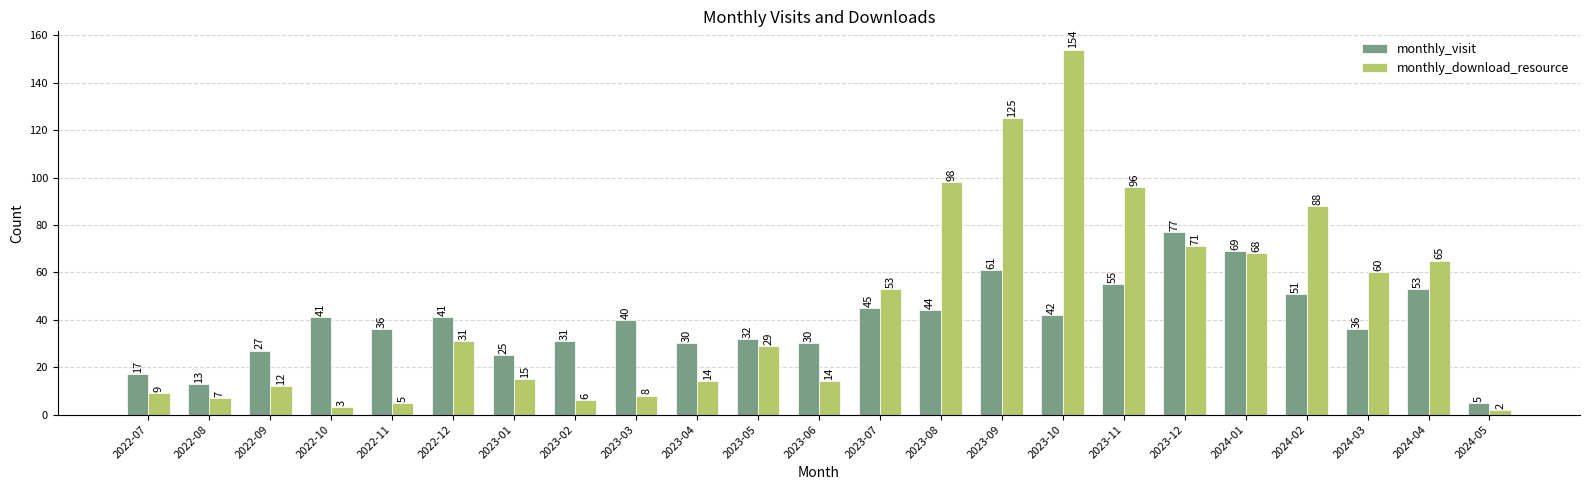

What is the average value of the monthly_download_resource series?

45